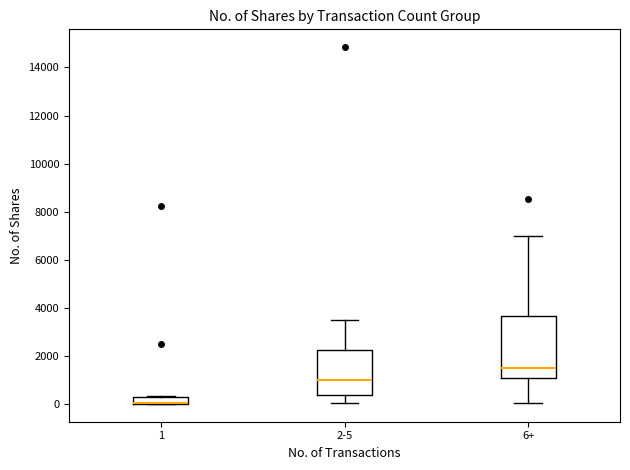

Where is the lower edge of the box for 6+ on the y-axis? The values are not printed on the chart, so give them approximately, as read against the axis.

1200